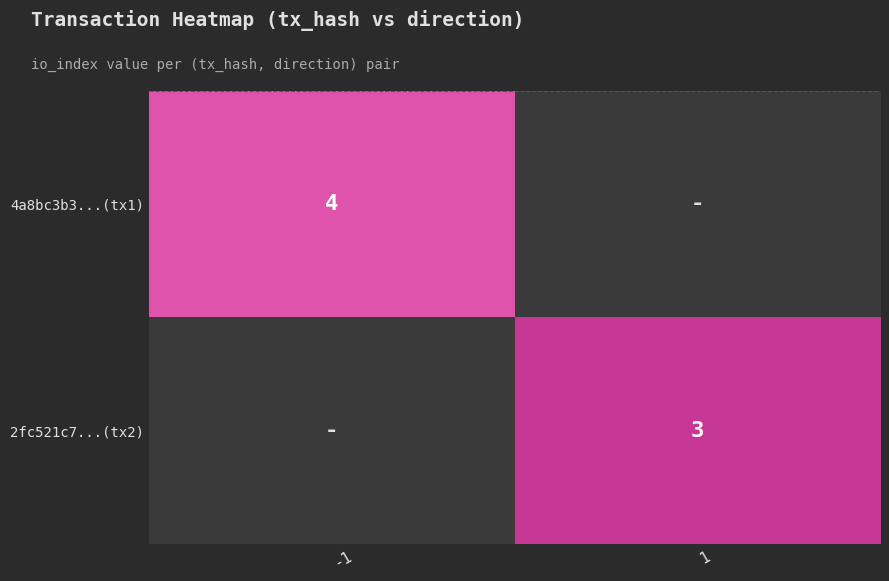

True or false: 4a8bc3b3...(tx1) has a value of 3 at -1.

False